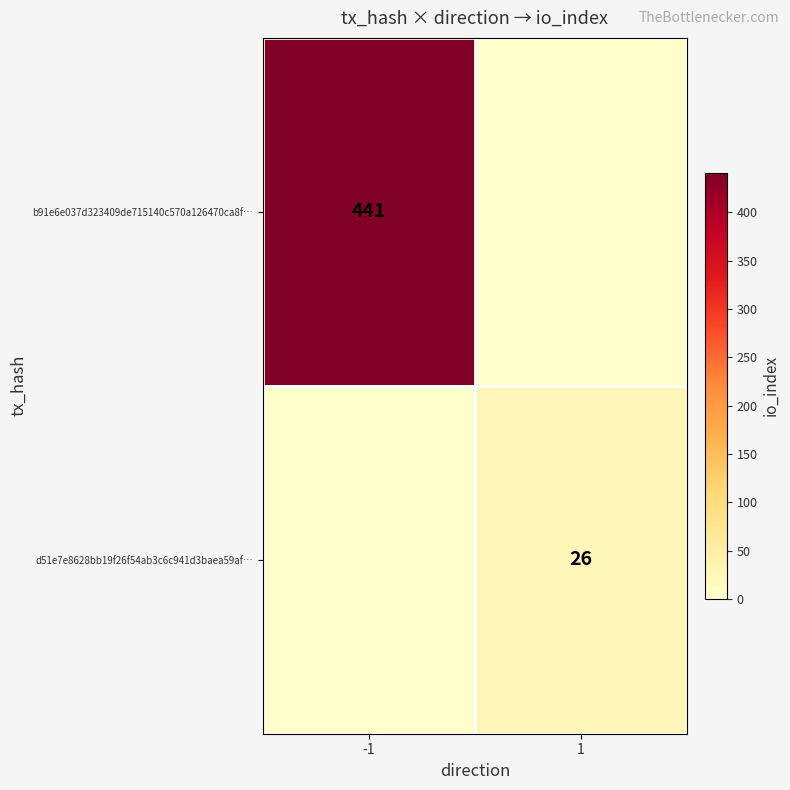

Is it true that b91e6e037d323409de715140c570a126470ca8f… equals 591 at -1?

False